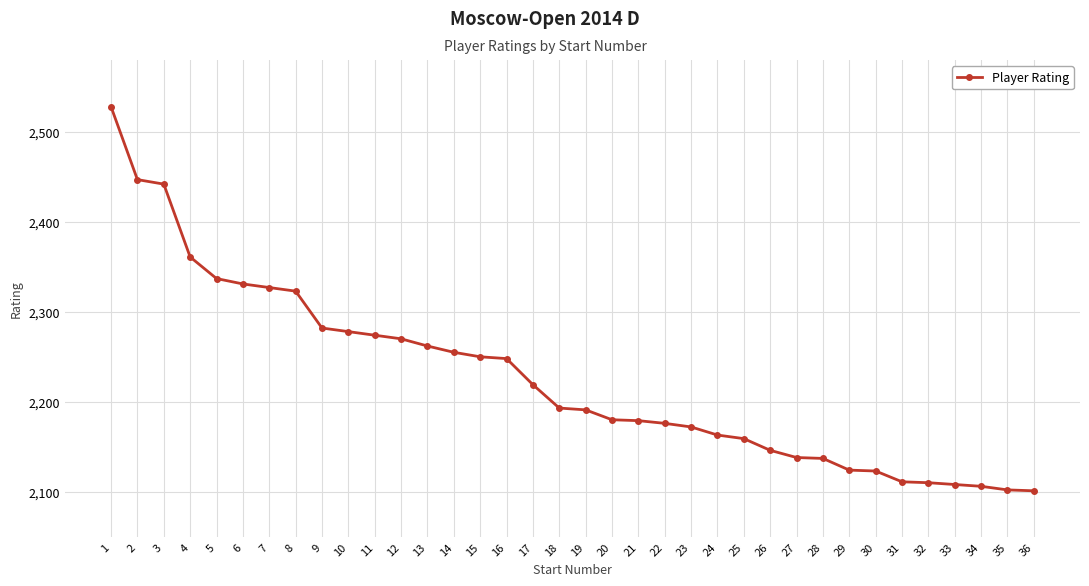

What is the value of the 23rd point from the left?

2172